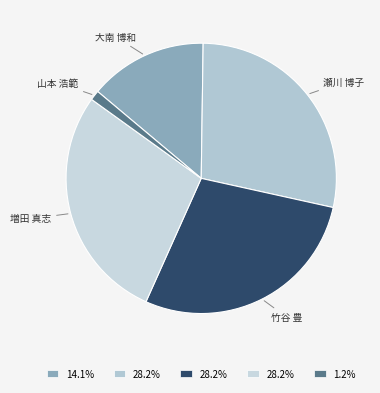

Is there any slice that represents more than half of the pie?

No